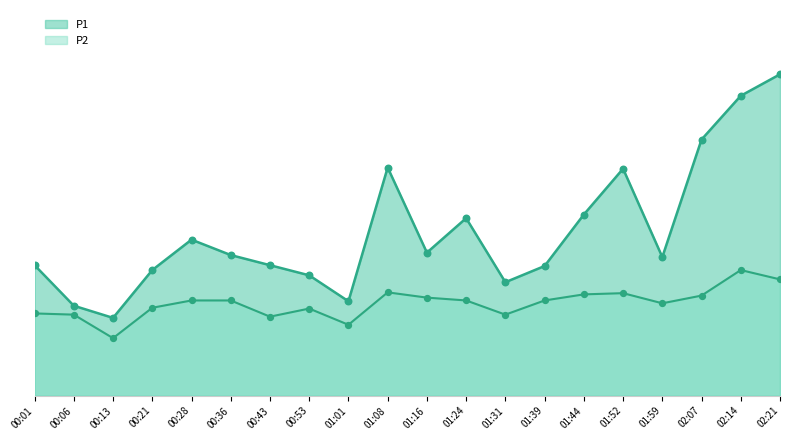

At how many categories does at least one series exceed 2?

19